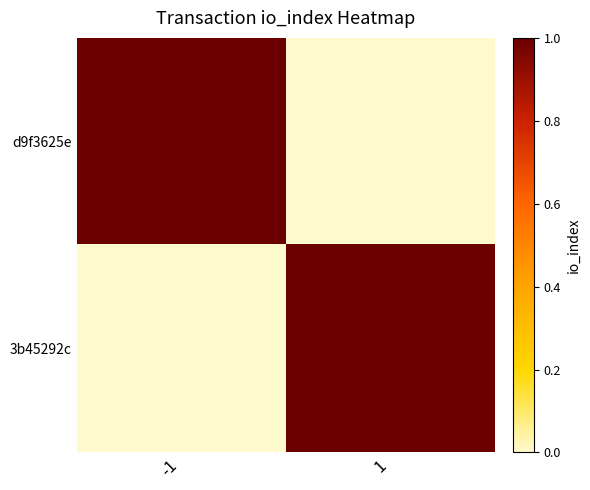

Reading right to left, what are all the values shown in this chart?

d9f3625e: 1=0	-1=1
3b45292c: 1=1	-1=0